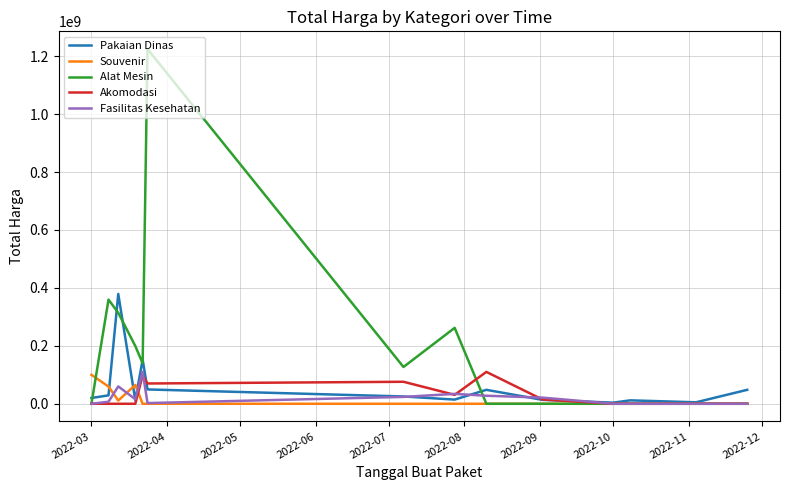

What is the maximum value for Alat Mesin?

1224682000